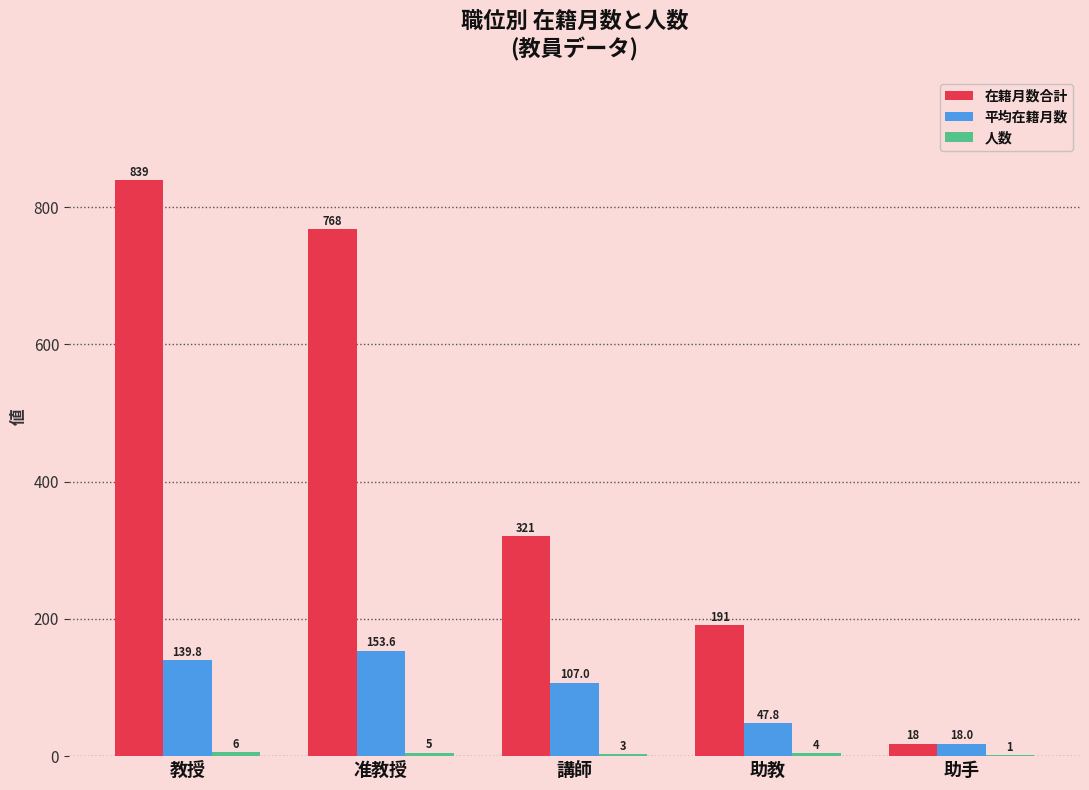

Which series changed the most between 講師 and 助手?

在籍月数合計